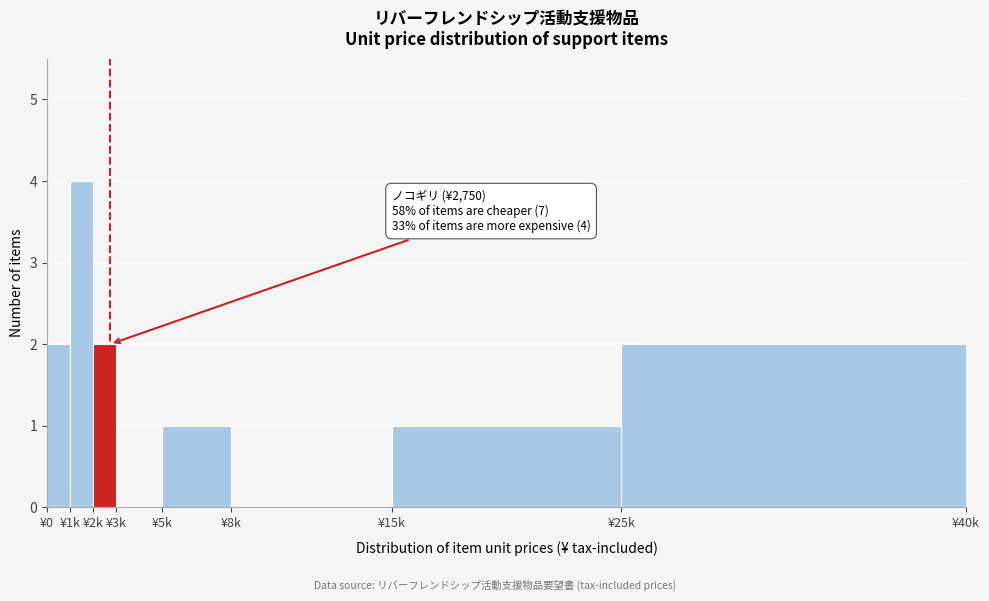

Reading left to right, what are all the values shown in this chart?

¥0=2	¥1k=4	¥2k=2	¥3k=0	¥5k=1	¥8k=0	¥15k=1	¥25k=2